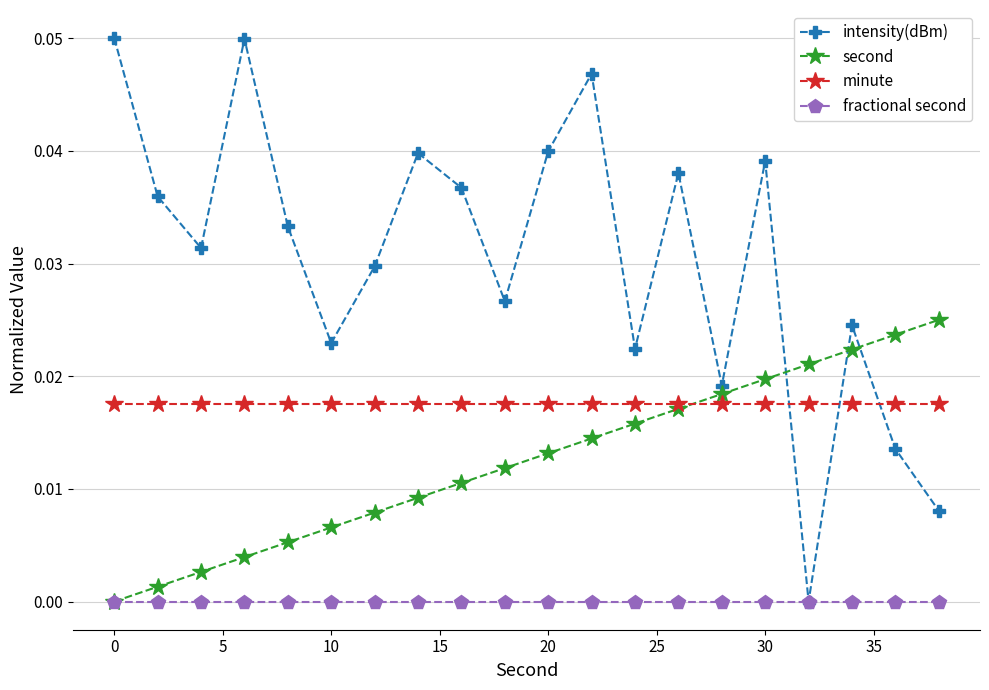

In intensity(dBm), how many points are lower than both neighbors (excluding endpoints)?

6